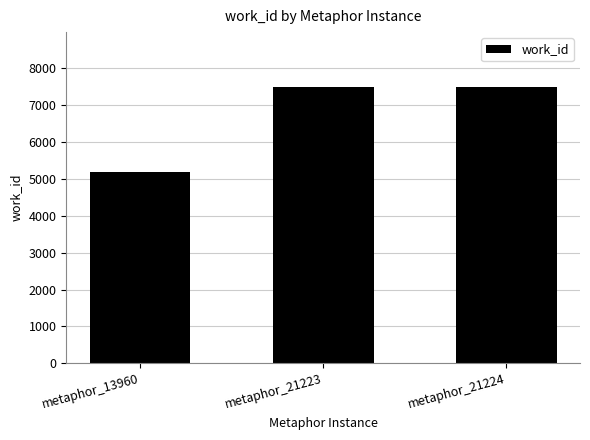

True or false: the data shows 7487 at metaphor_21223.

True